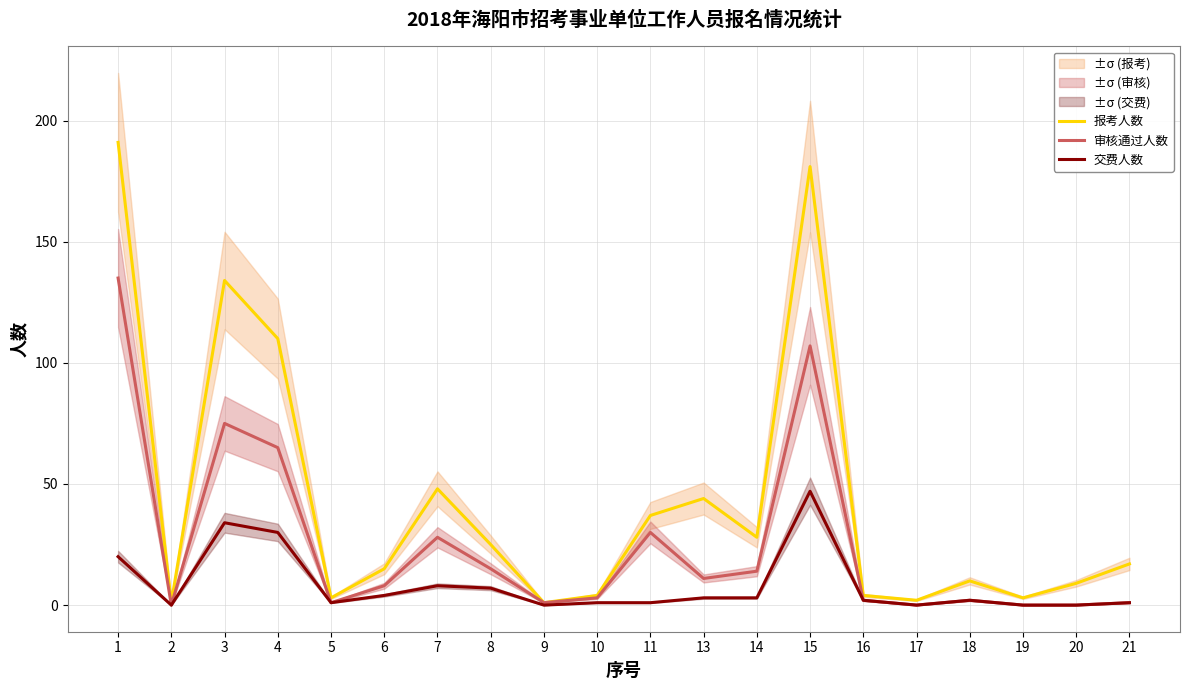

At which category is the sum across all series the highest?

1